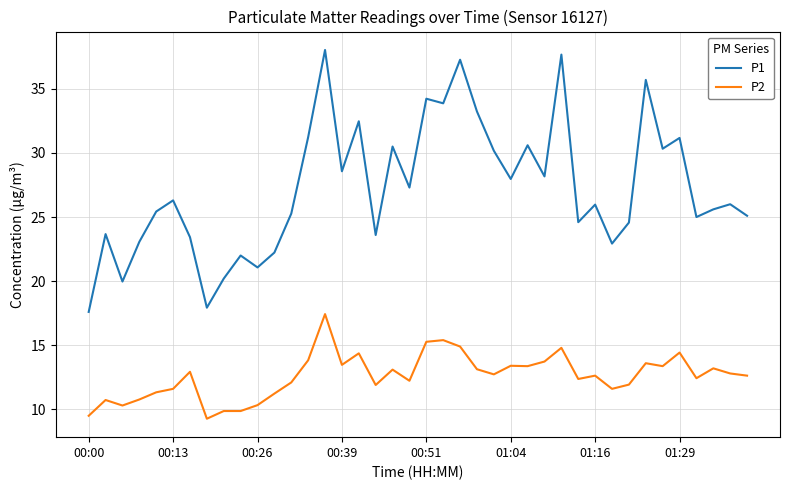

At how many categories does at least one series exceed 17?

40